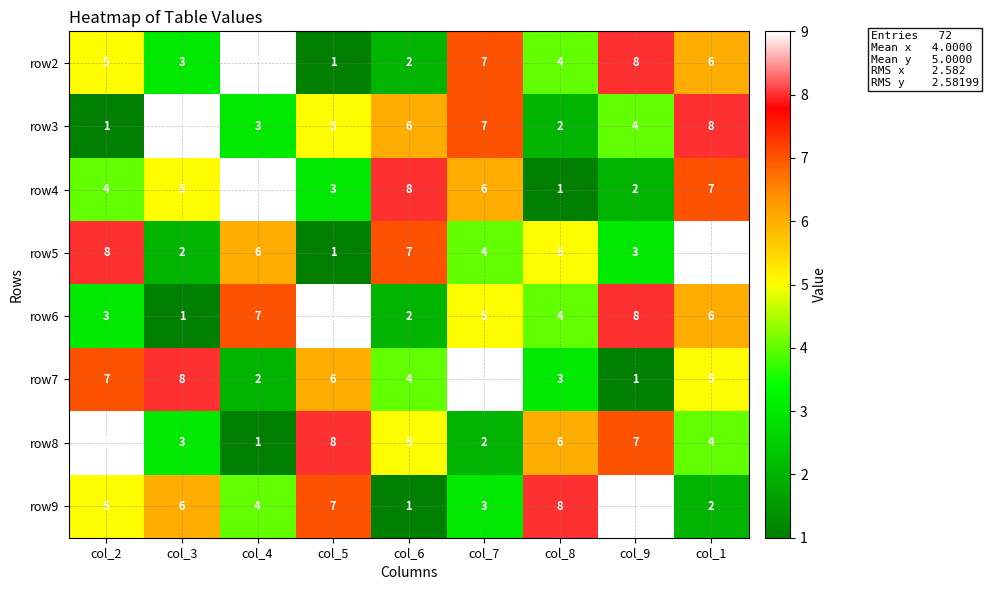

At which category is the sum across all series the highest?

col_1